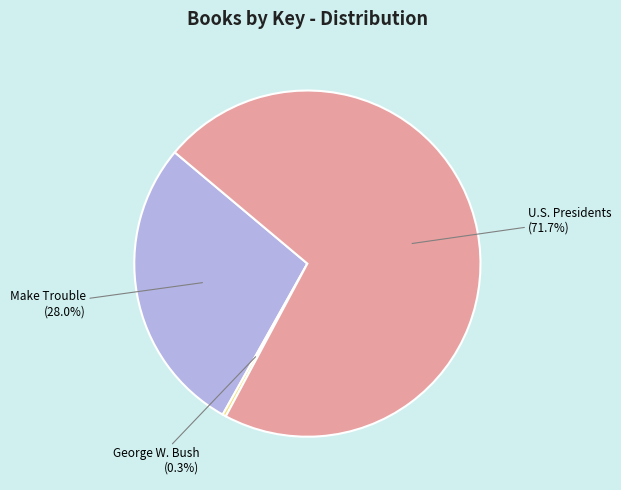

Is there a majority slice in this chart?

Yes